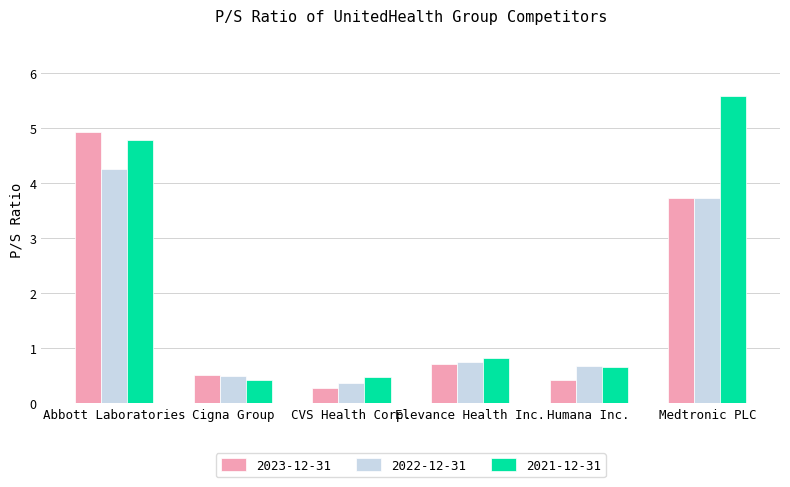

Which series has the largest total across all categories?

2021-12-31